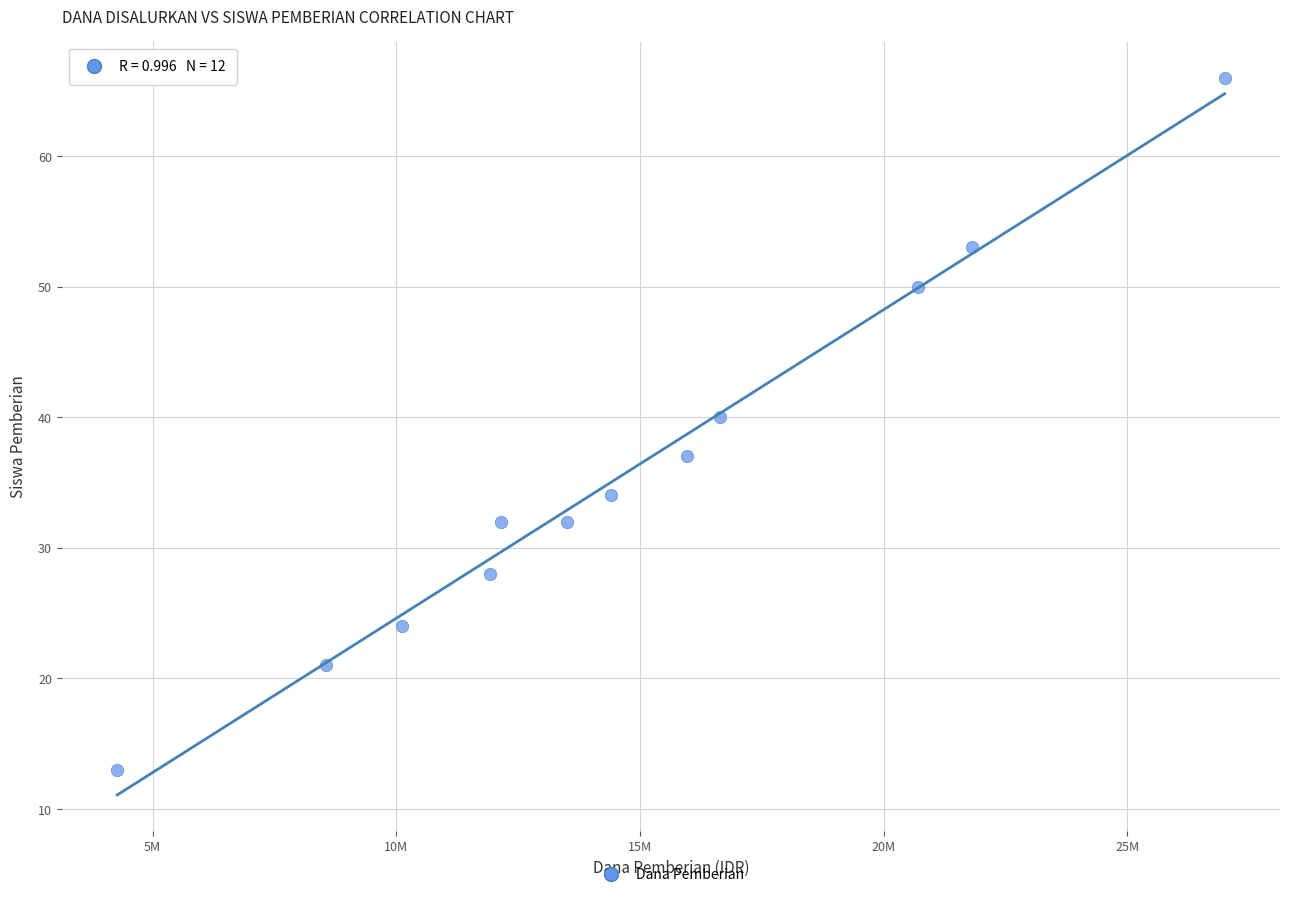

What Y value in the scatter plot is closest to 39?

40